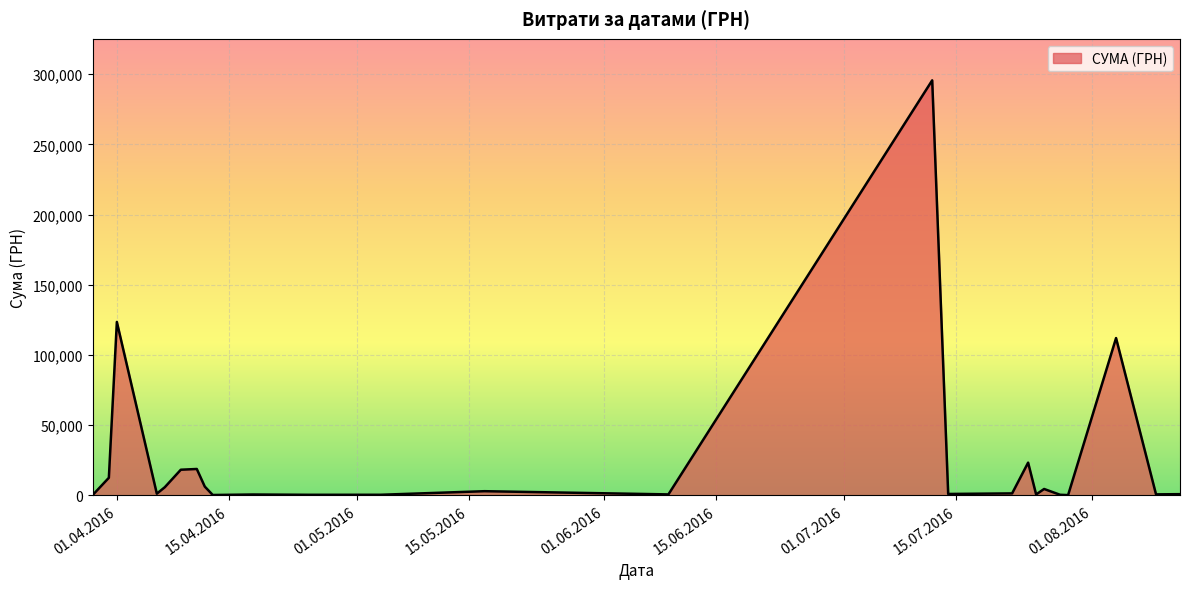

What is the maximum value shown in the chart?

295638.6